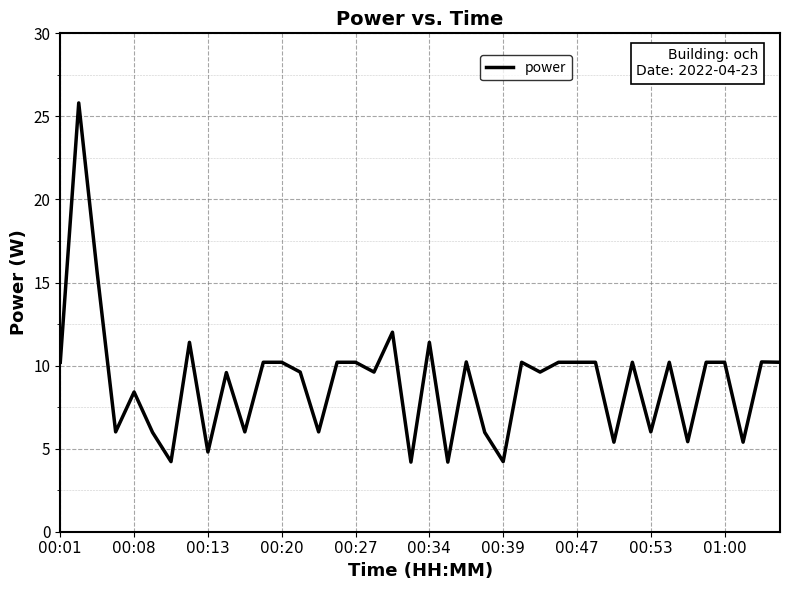

What is the difference between the maximum and minimum values?

21.6